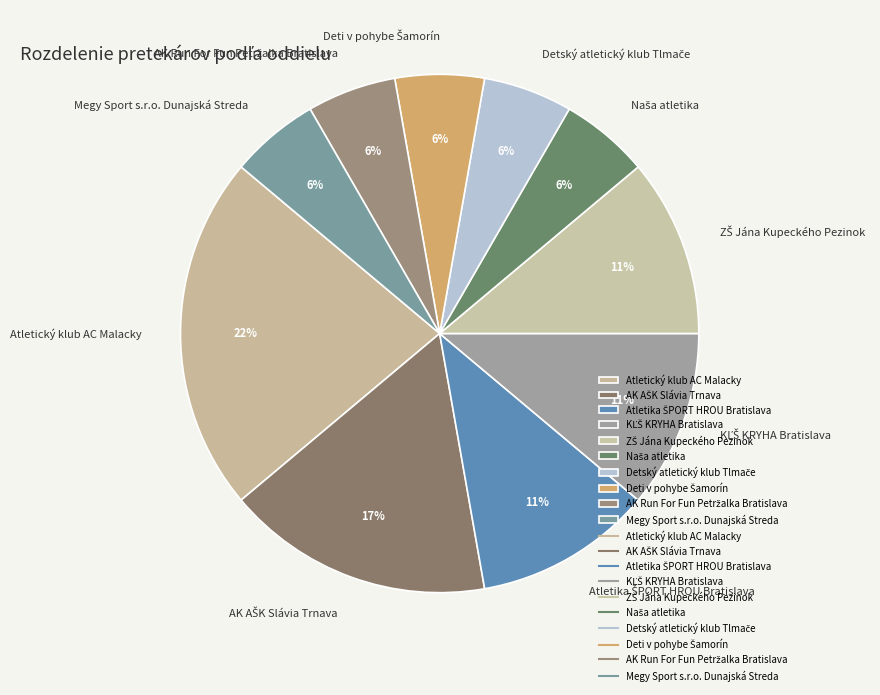

To the nearest percent, what portion does Megy Sport s.r.o. Dunajská Streda represent?

6%